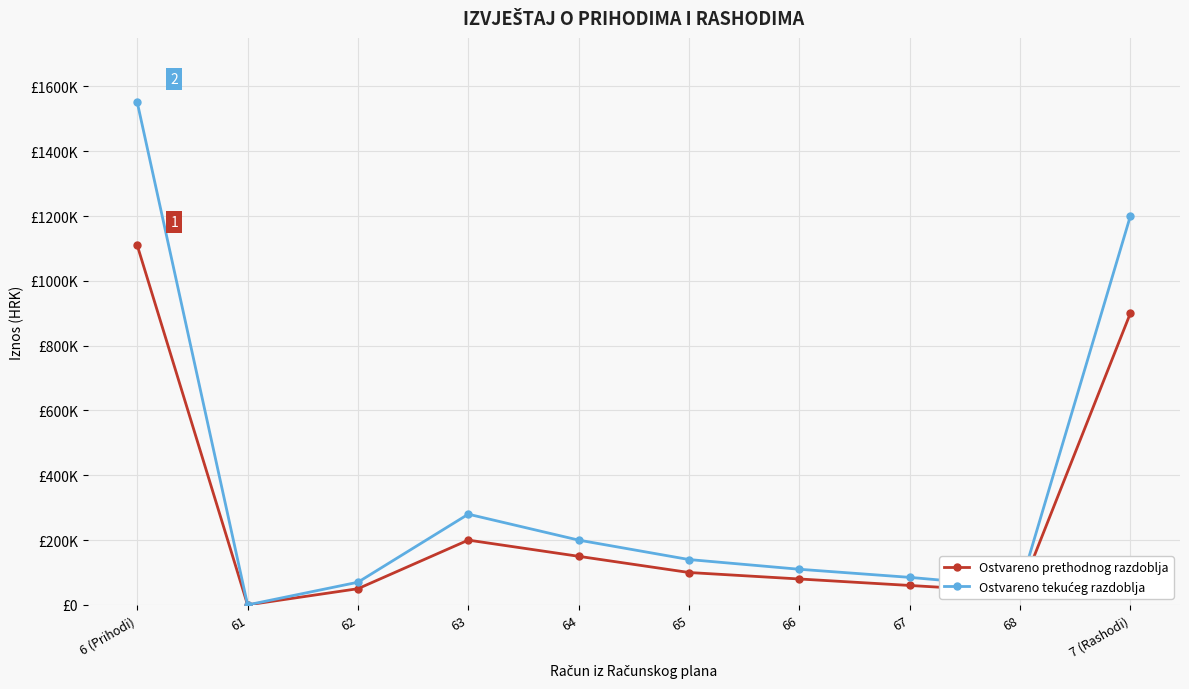

What is the difference between the Ostvareno tekućeg razdoblja values at 61 and 64?

200000.0